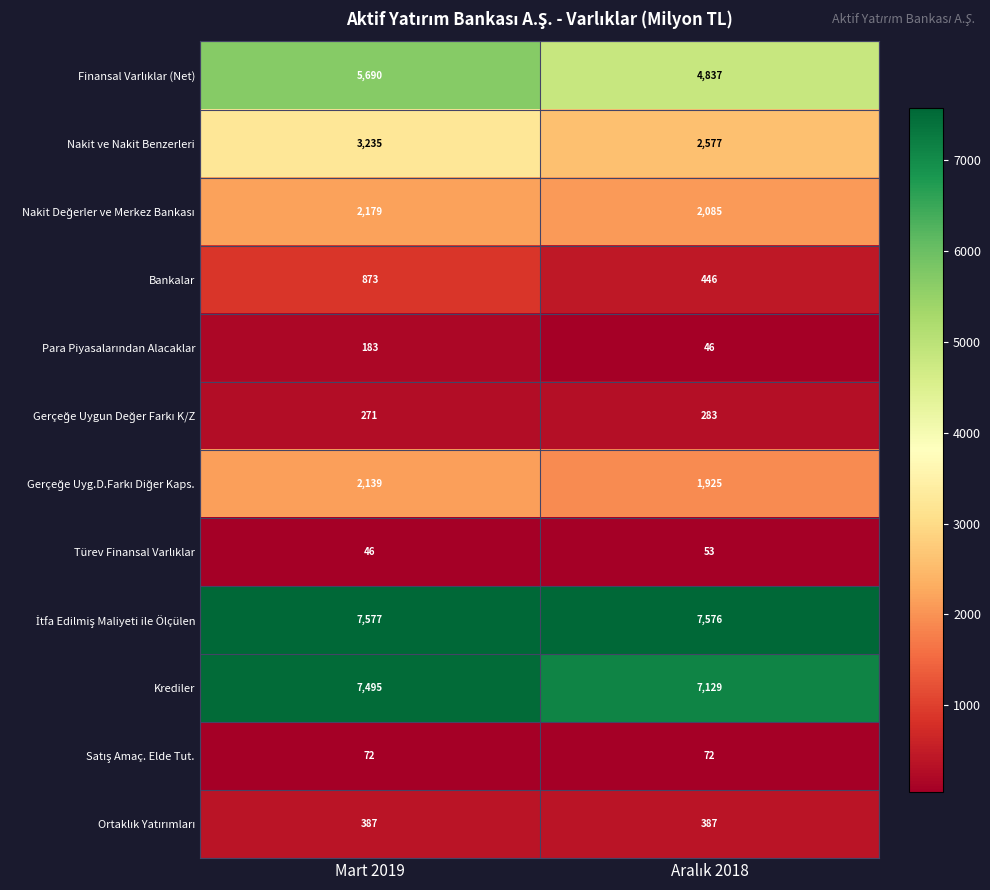

What is the greatest value displayed?

7577